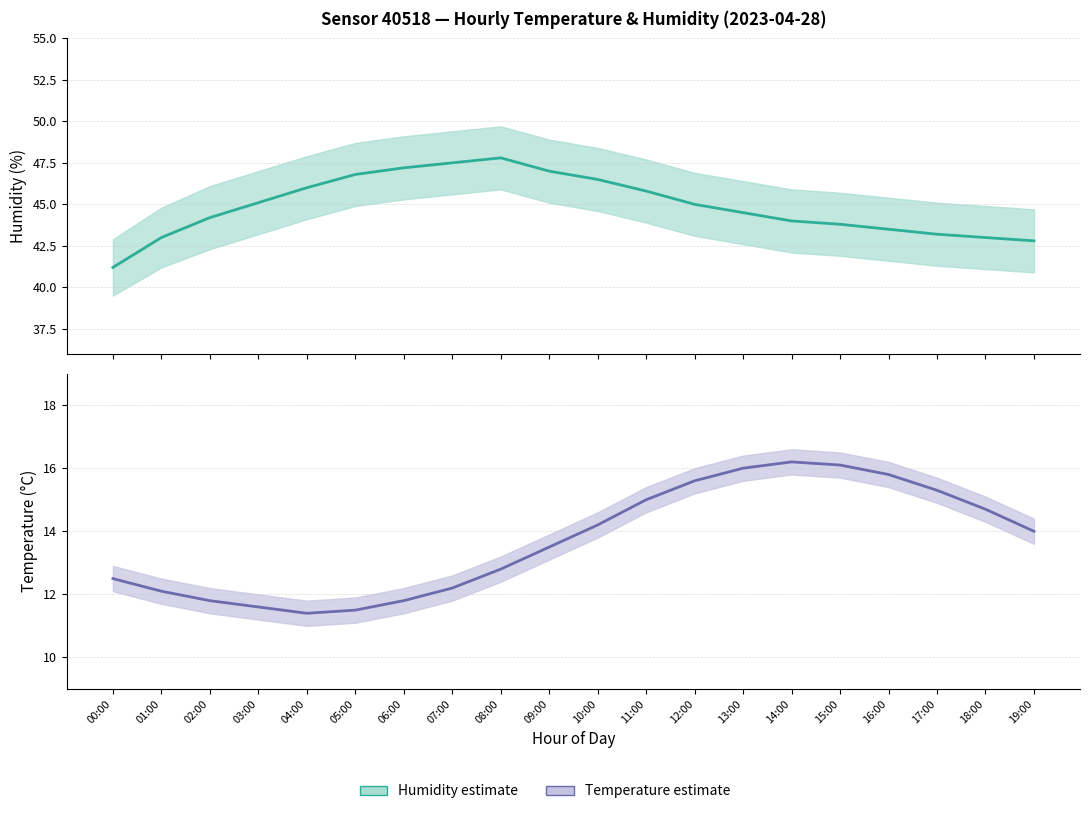

True or false: Humidity estimate and Temperature estimate intersect in this chart.

False